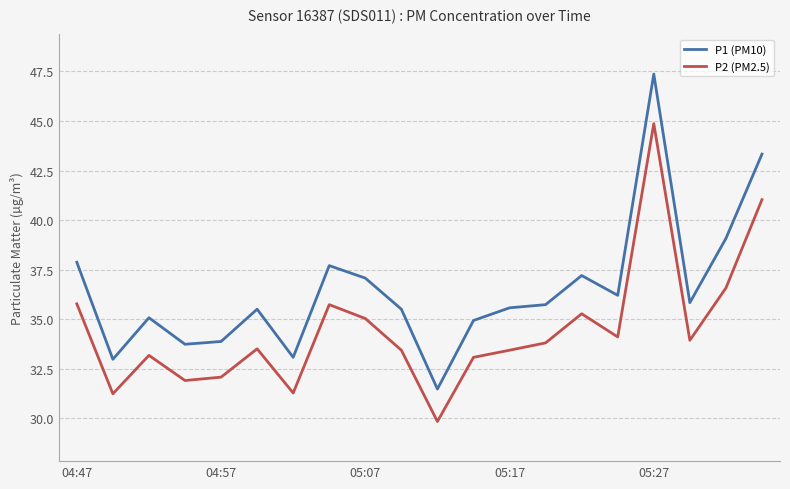

What is the lowest value of the P2 (PM2.5) series?

29.8